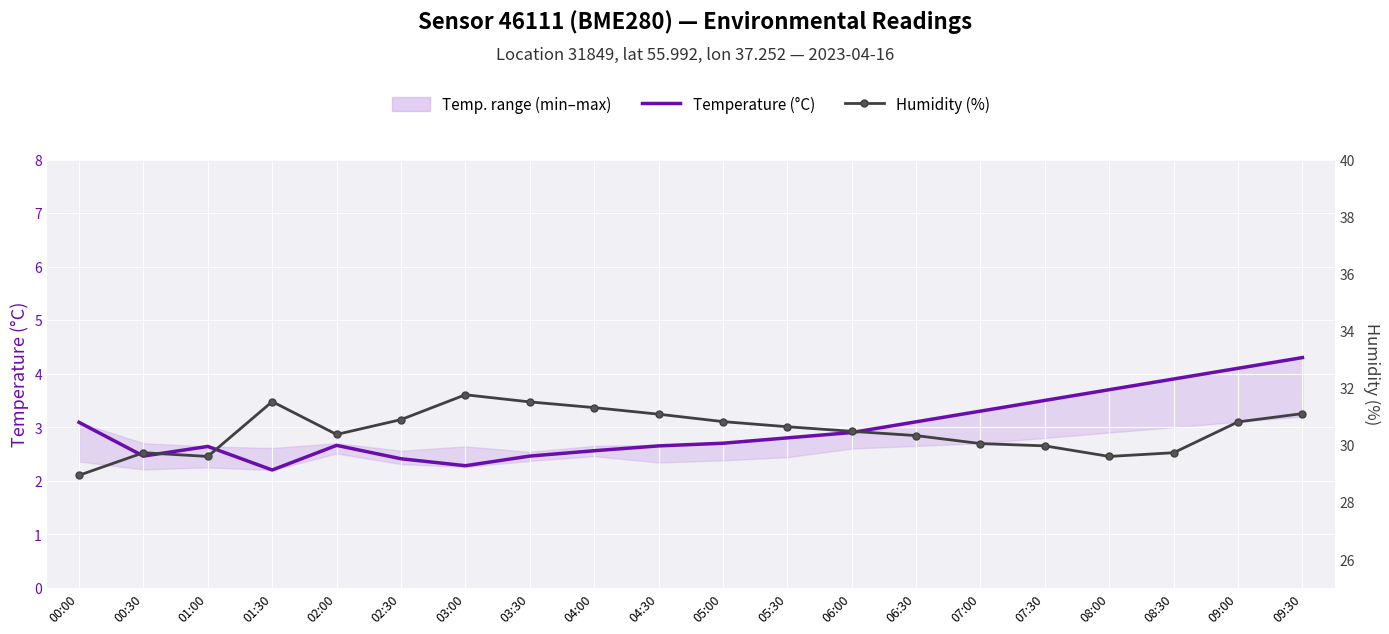

List the labels in order of Temperature (°C) value, smallest first.

01:30, 03:00, 02:30, 00:30, 03:30, 04:00, 01:00, 04:30, 02:00, 05:00, 05:30, 06:00, 00:00, 06:30, 07:00, 07:30, 08:00, 08:30, 09:00, 09:30